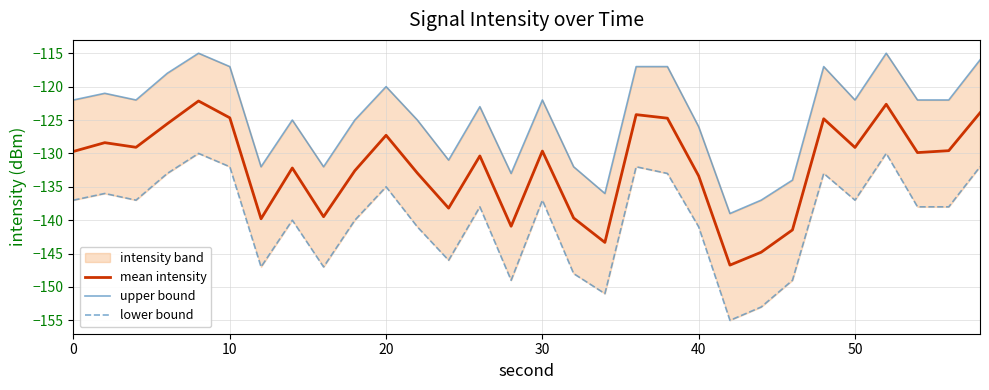

What is the maximum value shown in the chart?

-115.0